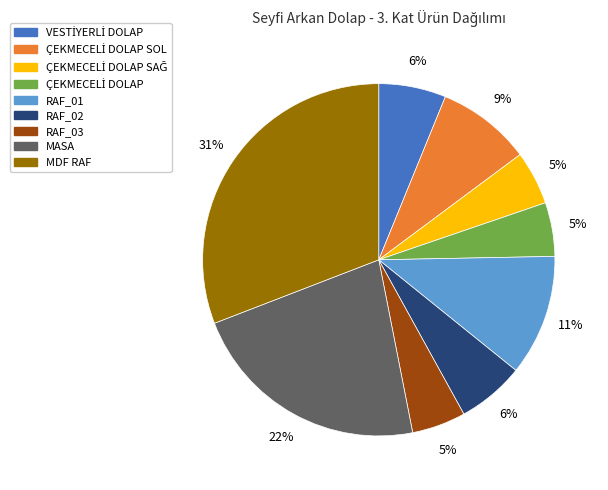

To the nearest percent, what is the average slice percentage?

11%